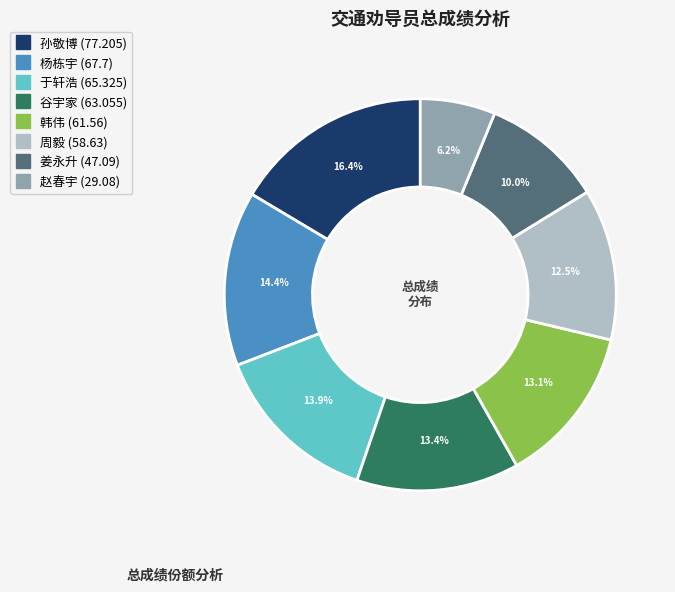

Which has a higher value, 孙敬博 or 赵春宇?

孙敬博